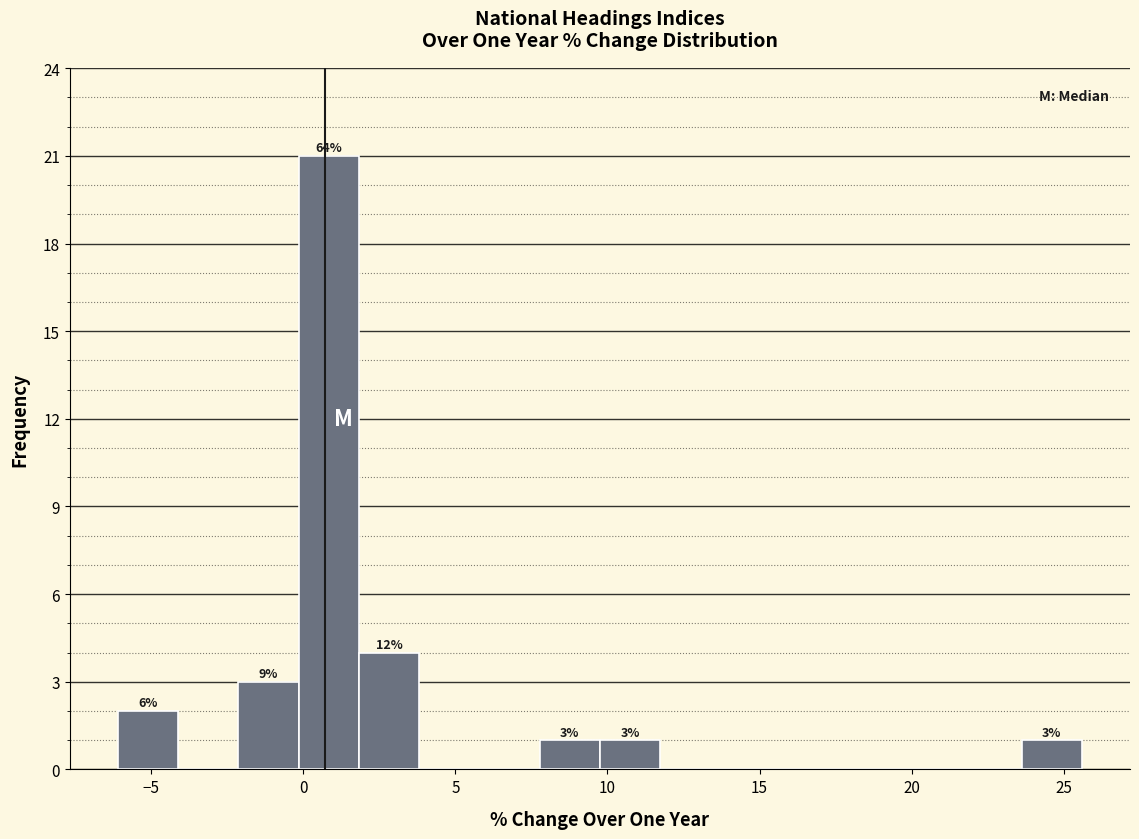

Around what value on the x-axis is the tallest bar? Give the approximate position of its centre, as read against the axis.

1.0